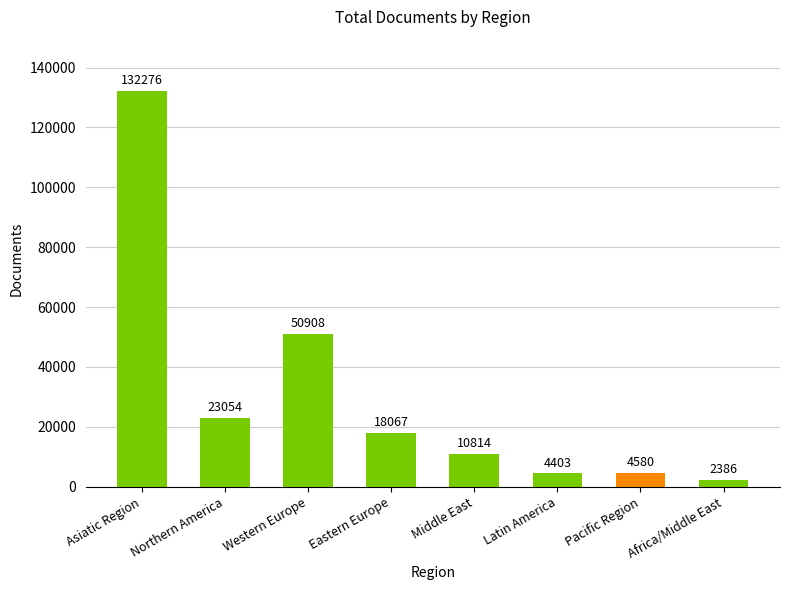

Is it true that the value at Pacific Region is 4580?

True